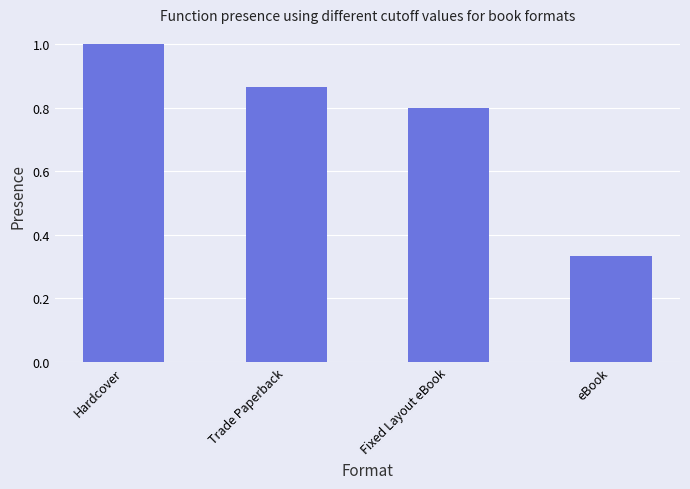

What is the value of the 3rd bar from the left?

0.8